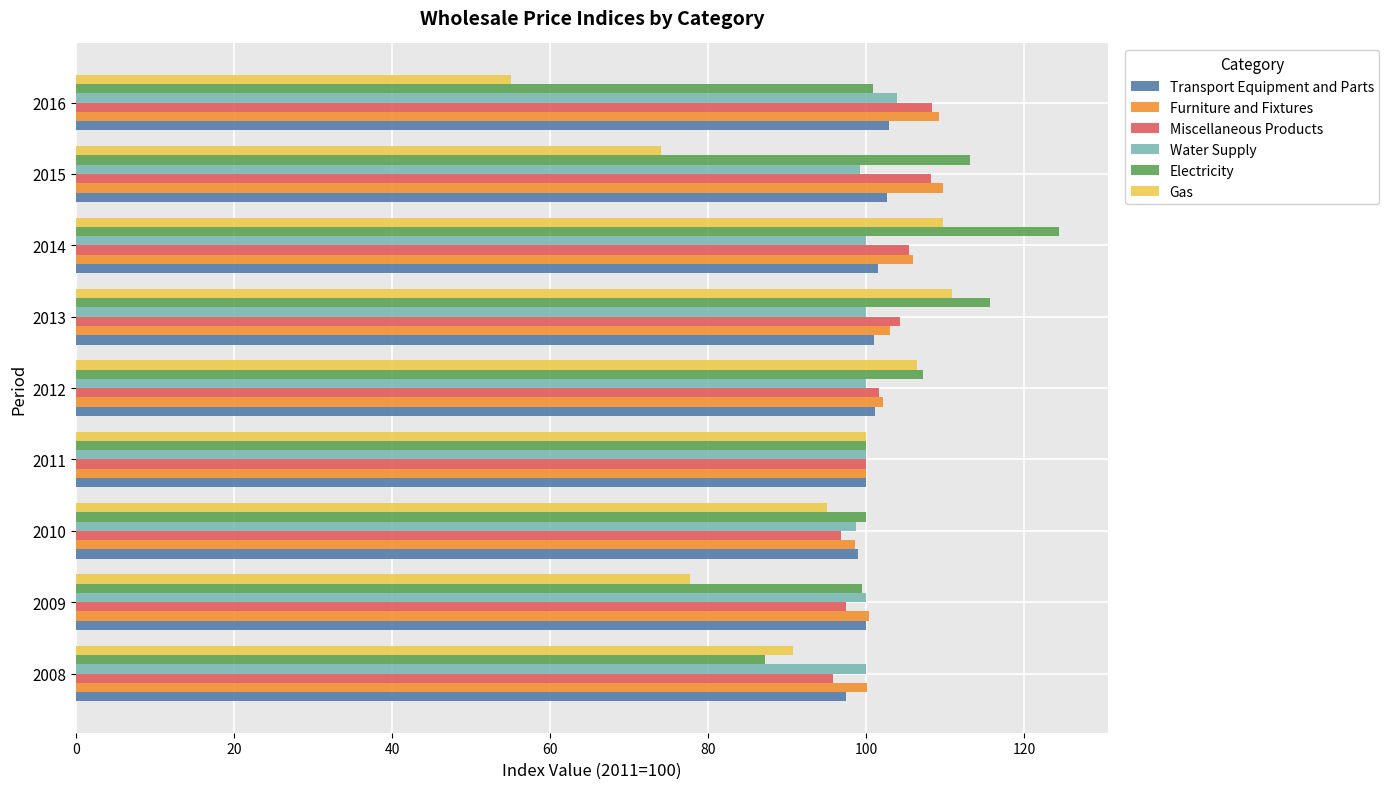

Which category has the highest value across all series?

2014